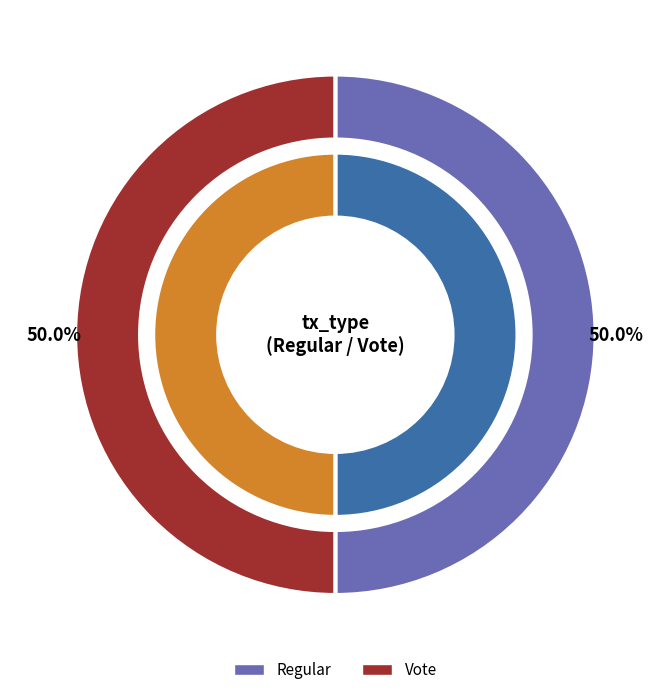

Which category has the biggest portion of the pie?

Regular